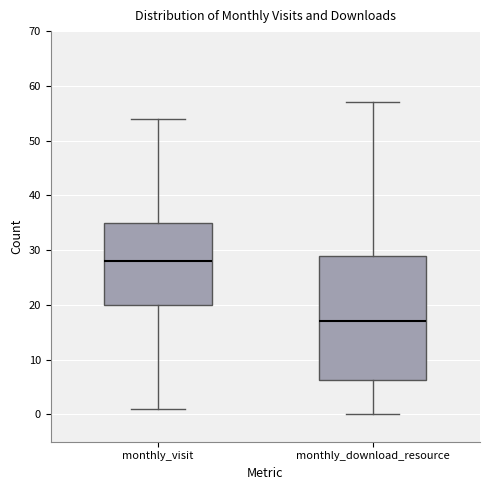

Which box has the lowest median line?

monthly_download_resource